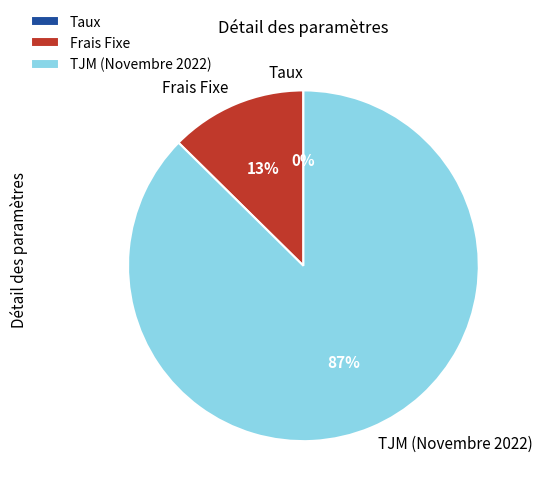

What is the largest slice in the pie chart?

TJM (Novembre 2022)